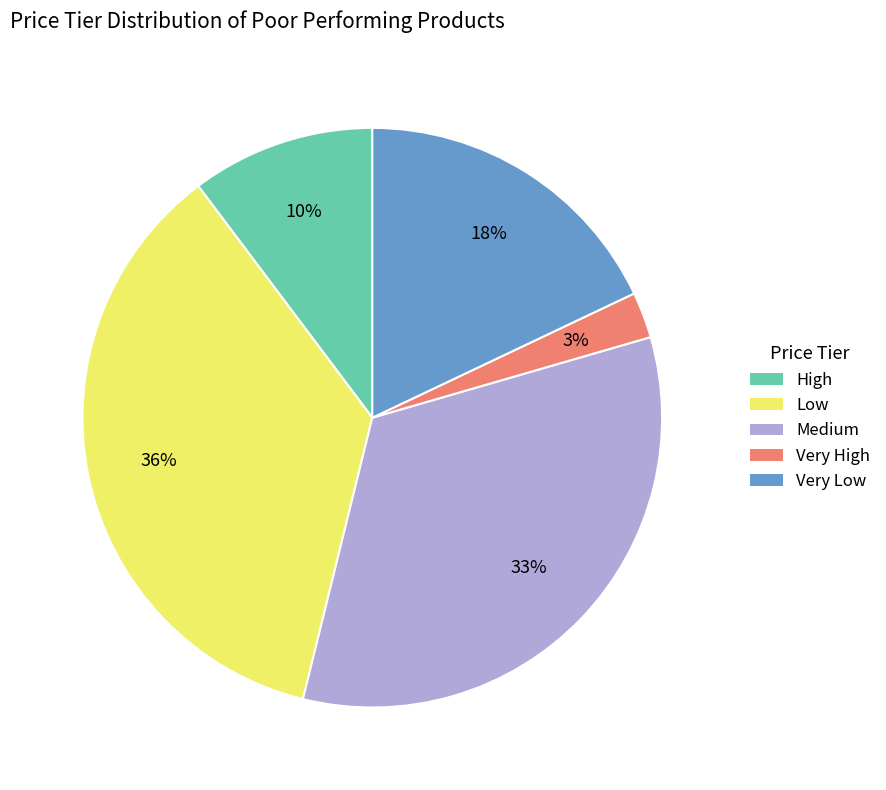

To the nearest percent, what is the average slice percentage?

20%